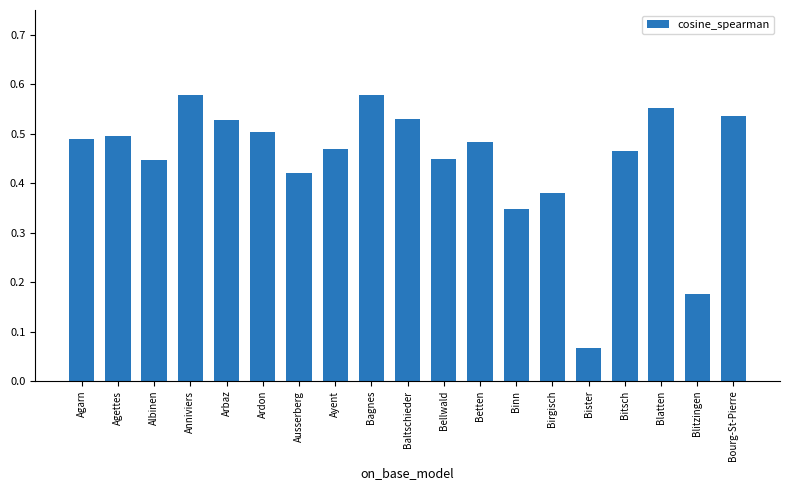

What is the sum of the values at Agettes and Bellwald?

0.9